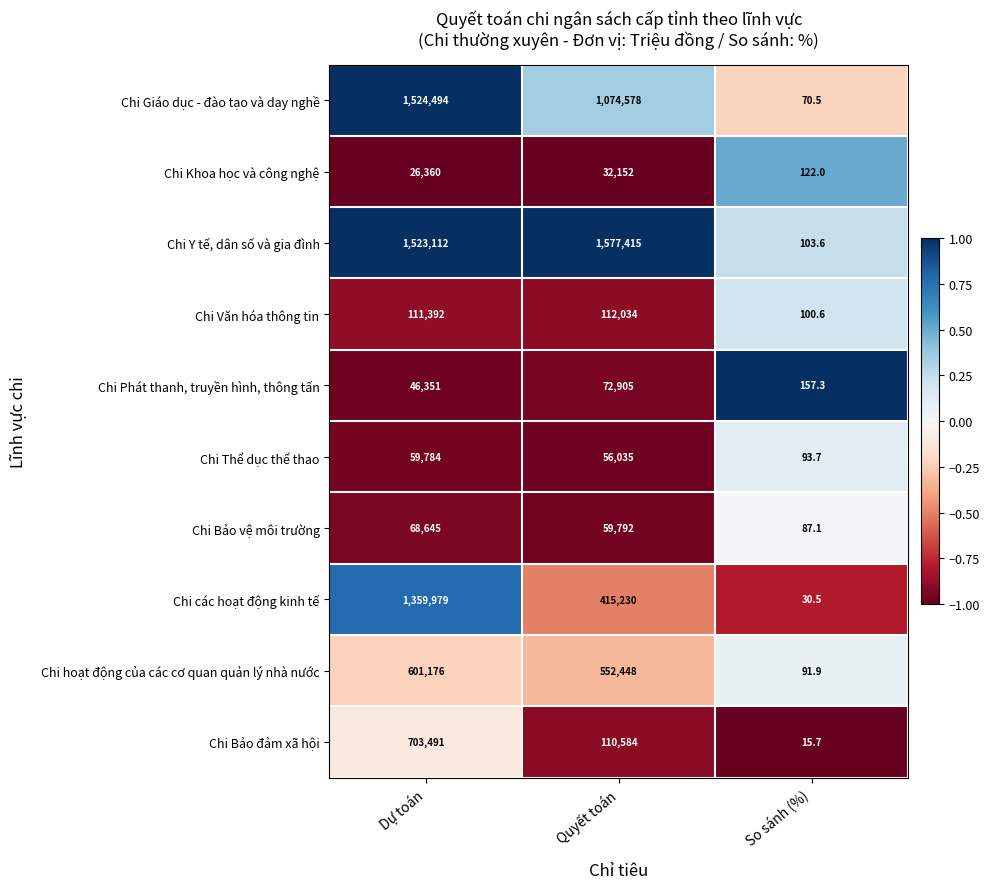

At which label does Chi Khoa học và công nghệ reach its minimum?

So sánh (%)